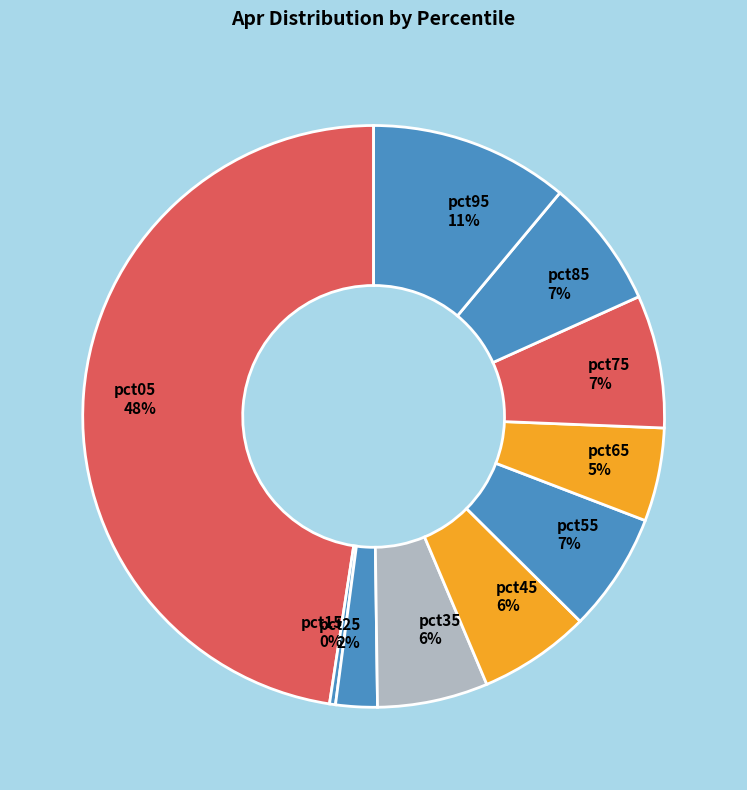

Is the sum of pct45 6% and pct55 7% greater than half?

No